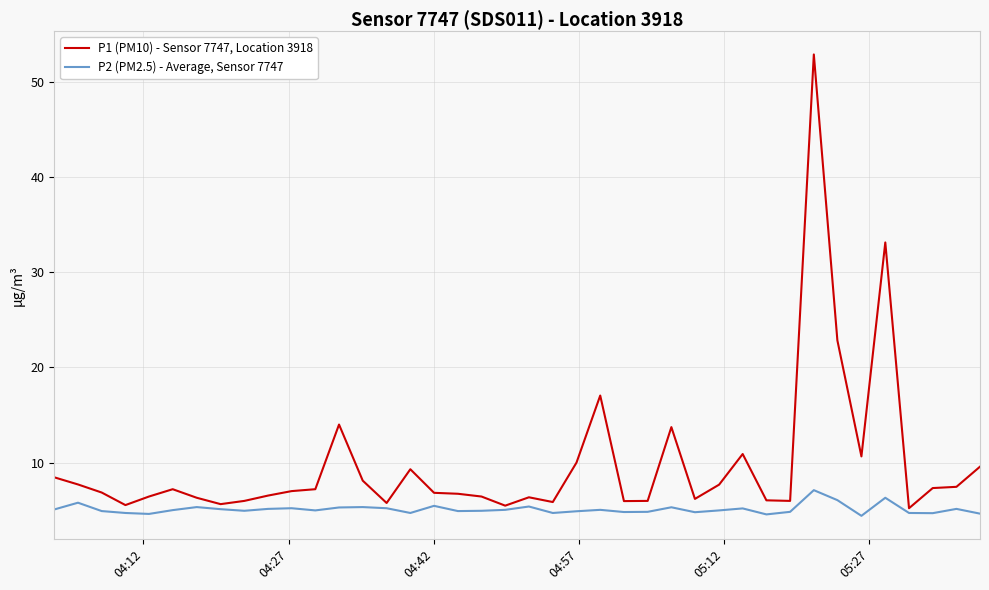

What is the smallest value displayed?

4.4